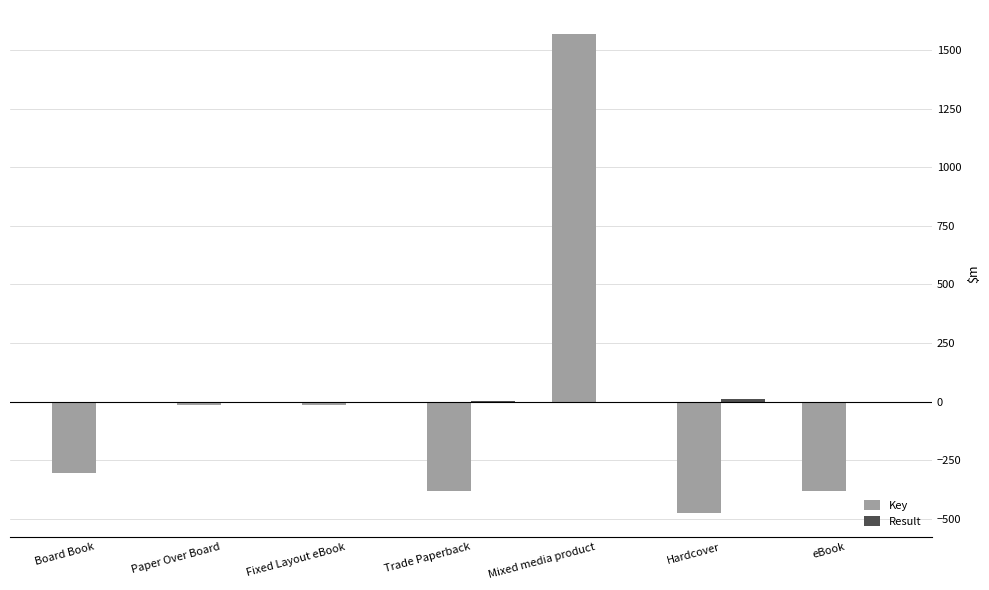

What is the maximum value for Key?

1568.2